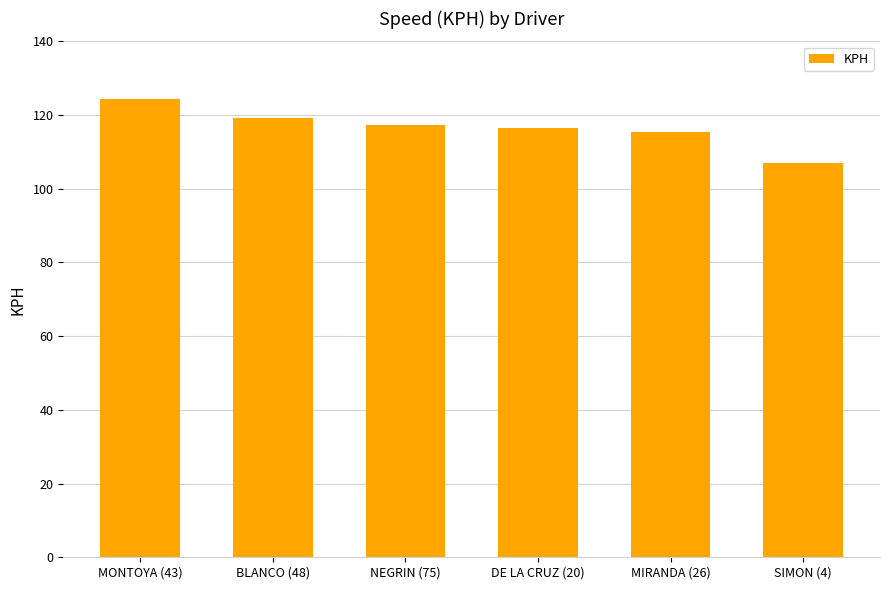

Is it true that the value at NEGRIN (75) is 53.0?

False